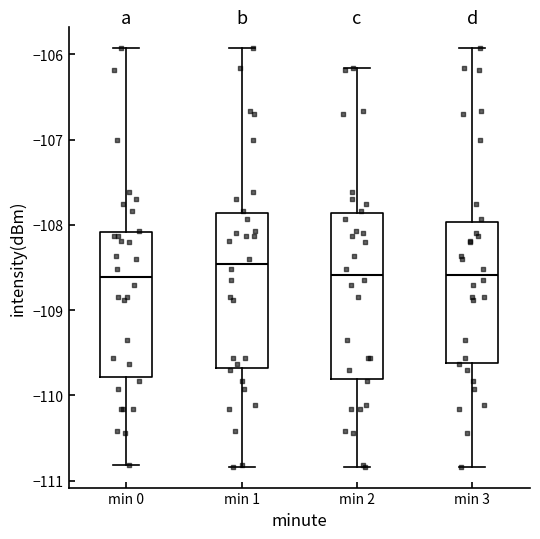

Reading left to right, transcribe this box plot: for each box, give where its median line is, the range the box spans, and where its two whiskers end, as read against the y-axis. The values are not printed on the chart, so give them approximately, as read against the axis.

min 0: median -108.6, box -109.8 to -108.1, whiskers -110.8 to -105.9
min 1: median -108.5, box -109.7 to -107.9, whiskers -110.8 to -105.9
min 2: median -108.6, box -109.8 to -107.9, whiskers -110.8 to -106.2
min 3: median -108.6, box -109.6 to -108.0, whiskers -110.8 to -105.9